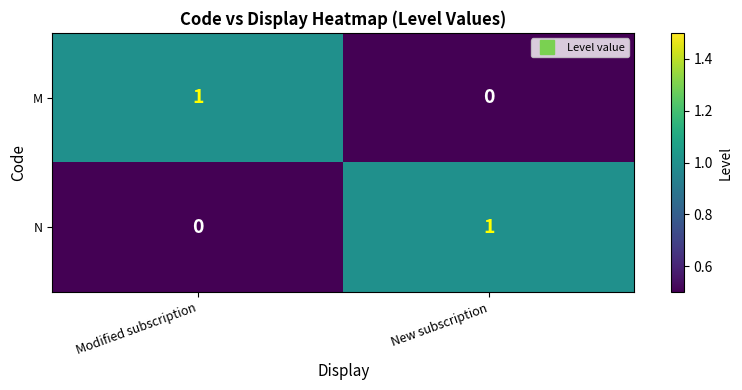

Which category has the highest value in the N series?

New subscription